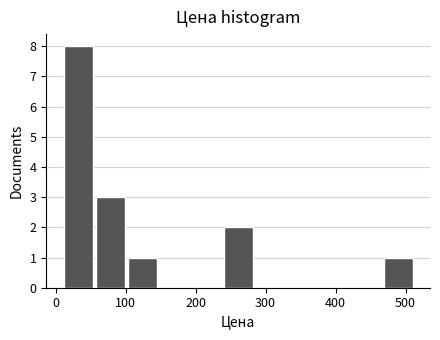

Reading left to right, list every bar in this chart as the range it spans on the x-axis followed by its height. Neither the bar edges nor the heights are printed on the chart, so give them approximately, as read against the axes.

10 to 60: 8
60 to 100: 3
100 to 150: 1
150 to 190: 0
190 to 240: 0
240 to 280: 2
280 to 330: 0
330 to 380: 0
380 to 420: 0
420 to 470: 0
470 to 510: 1